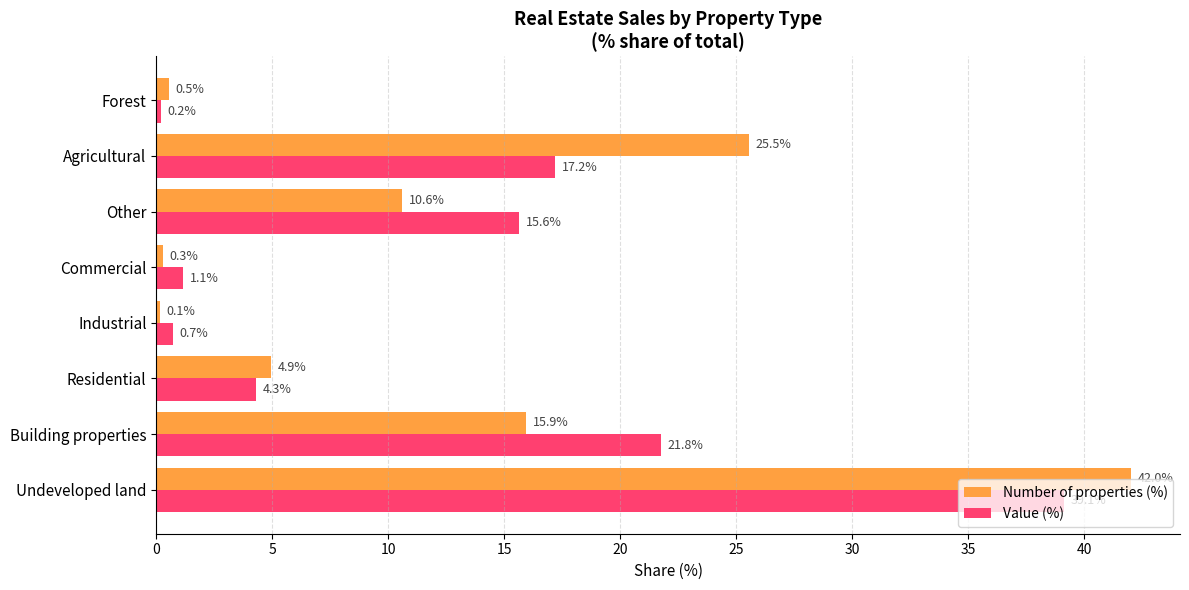

Where is Number of properties (%) nearest to the value 21?

Agricultural